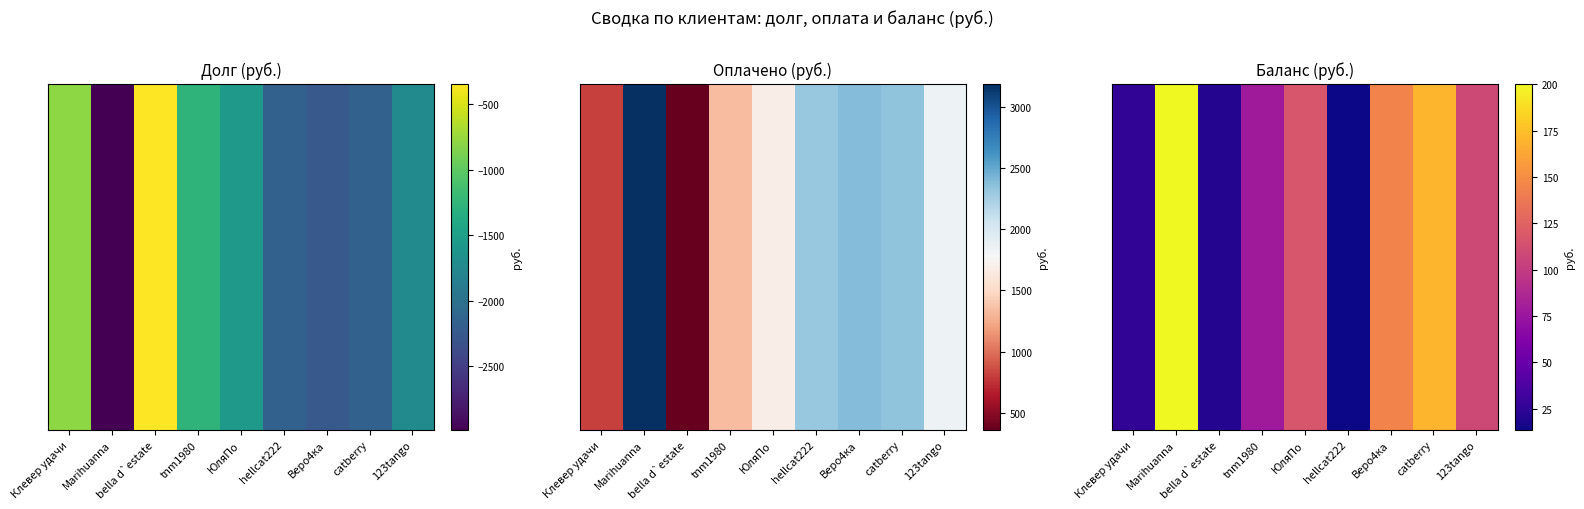

Reading right to left, what are all the values shown in this chart?

108.9	170.4	144.8	13.7	116.9	78.3	20.4	200.4	26.0